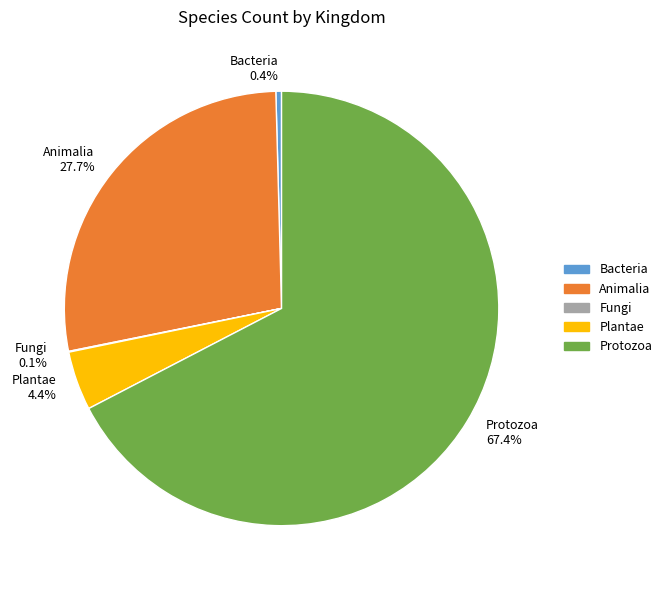

Approximately how many times larger is the value at Animalia 27.7% compared to Protozoa 67.4%?

0.4